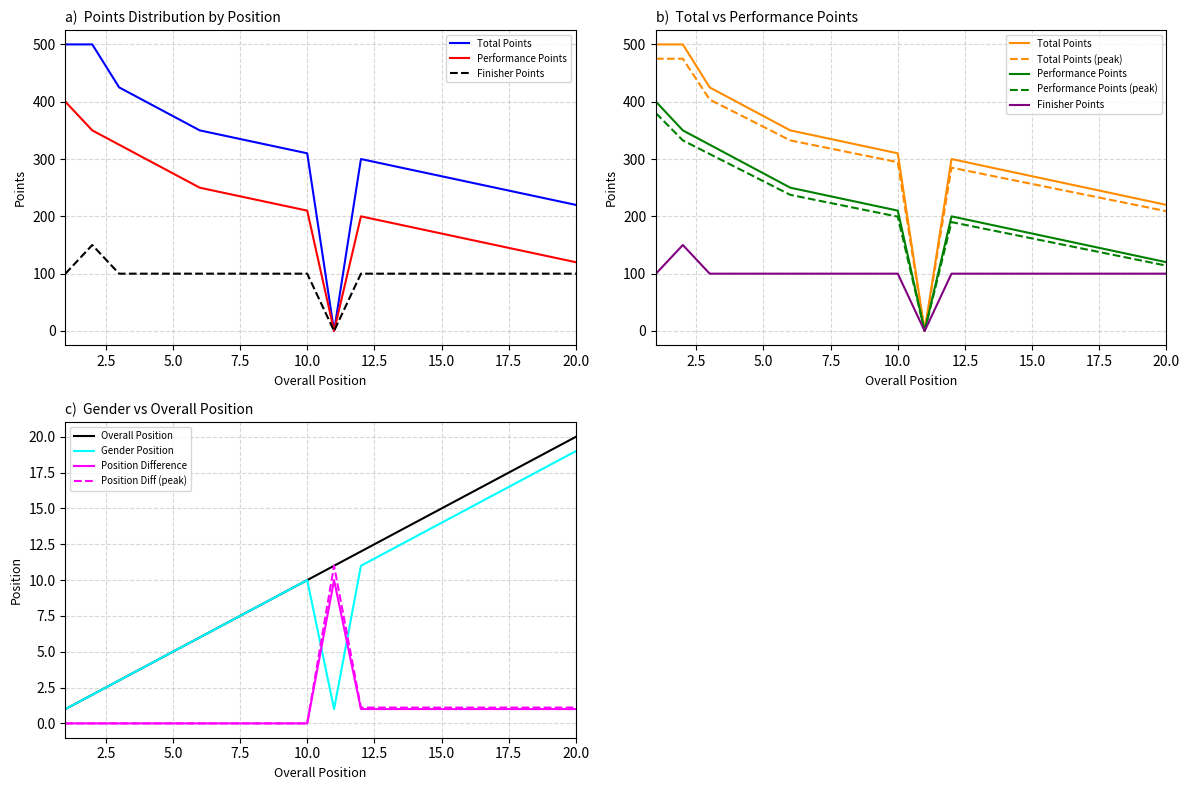

What value does the Performance Points series have at 18, to the nearest 50?

150